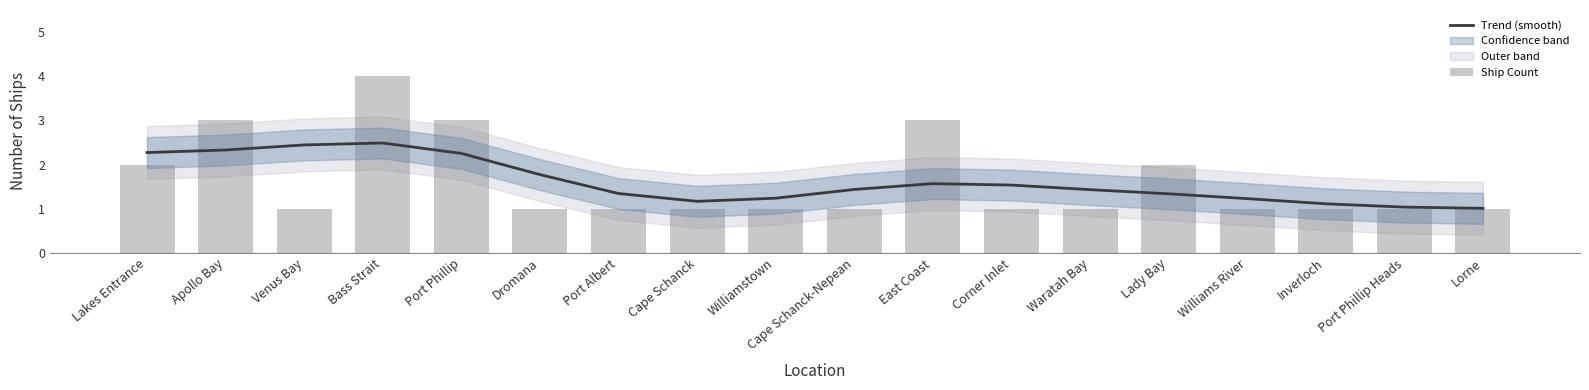

At which category is the sum across all series the highest?

Bass Strait